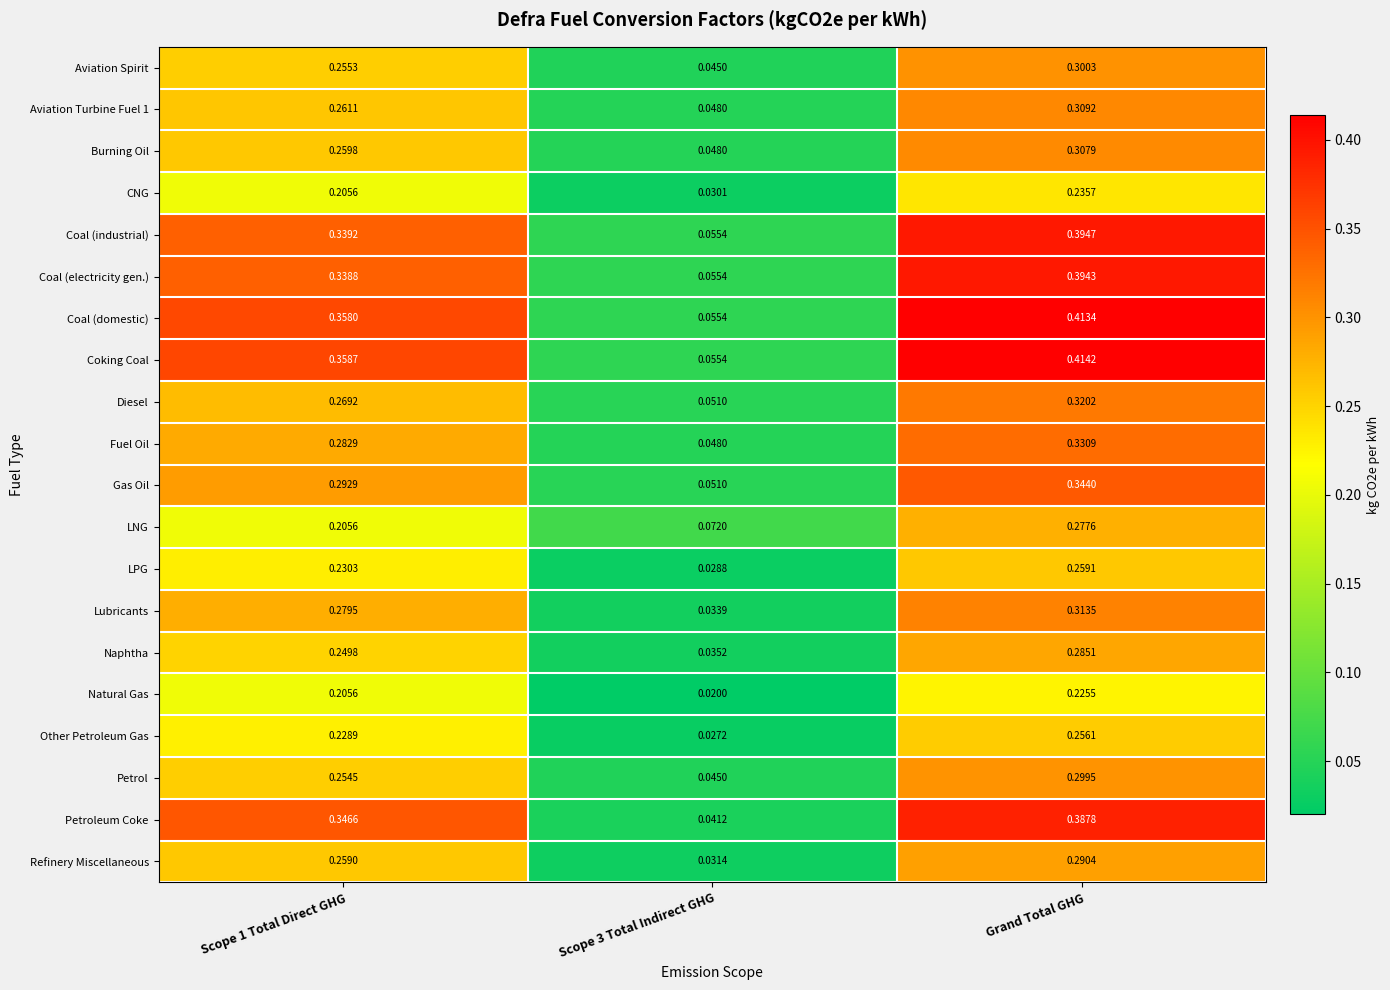

At which category does the chart reach its peak across all series?

Grand Total GHG